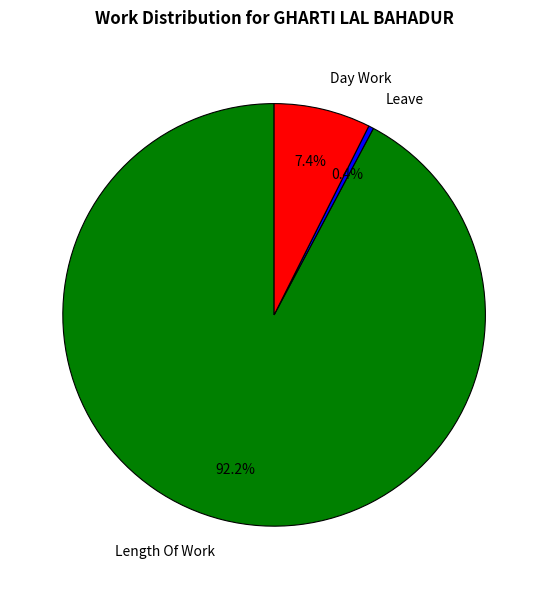

How much of the chart is everything except Leave?

99.6%